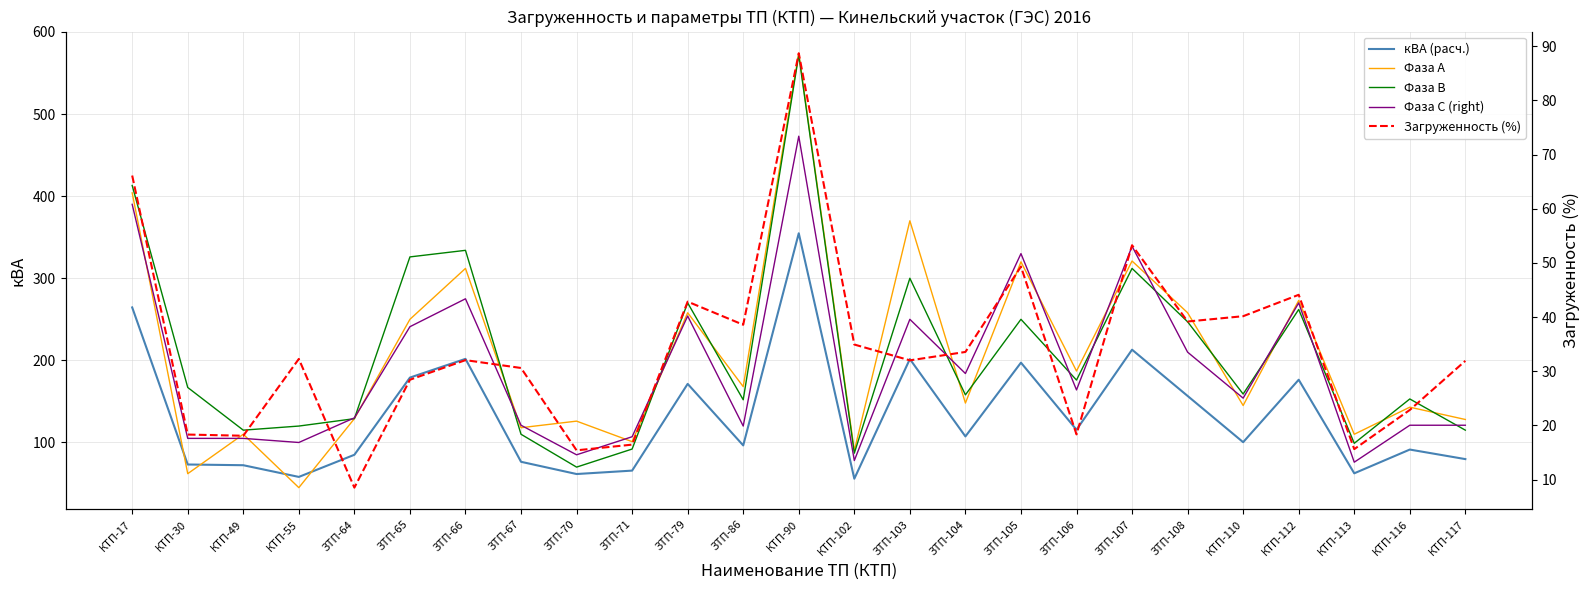

True or false: Фаза В has a value of 103.2 at КТП-30.

False